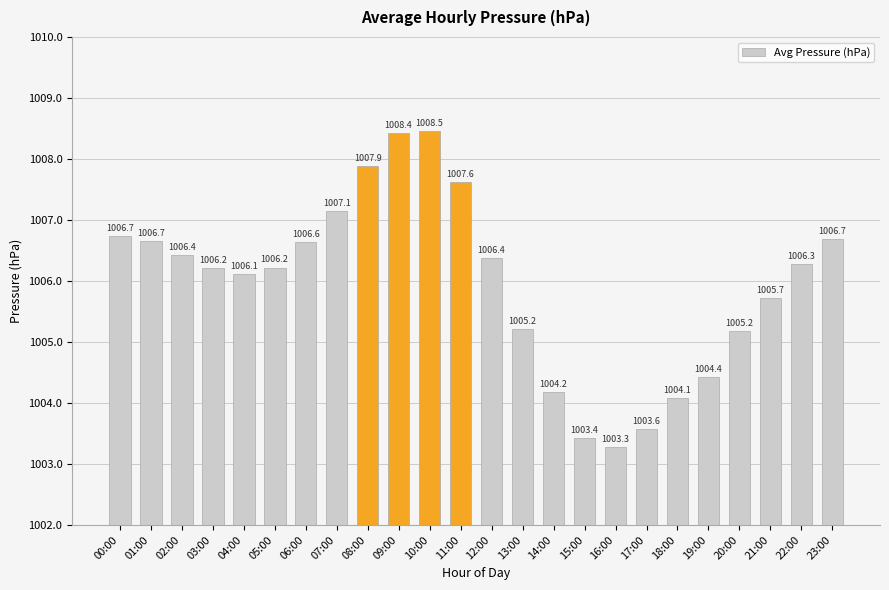

Does the chart contain any negative values?

No